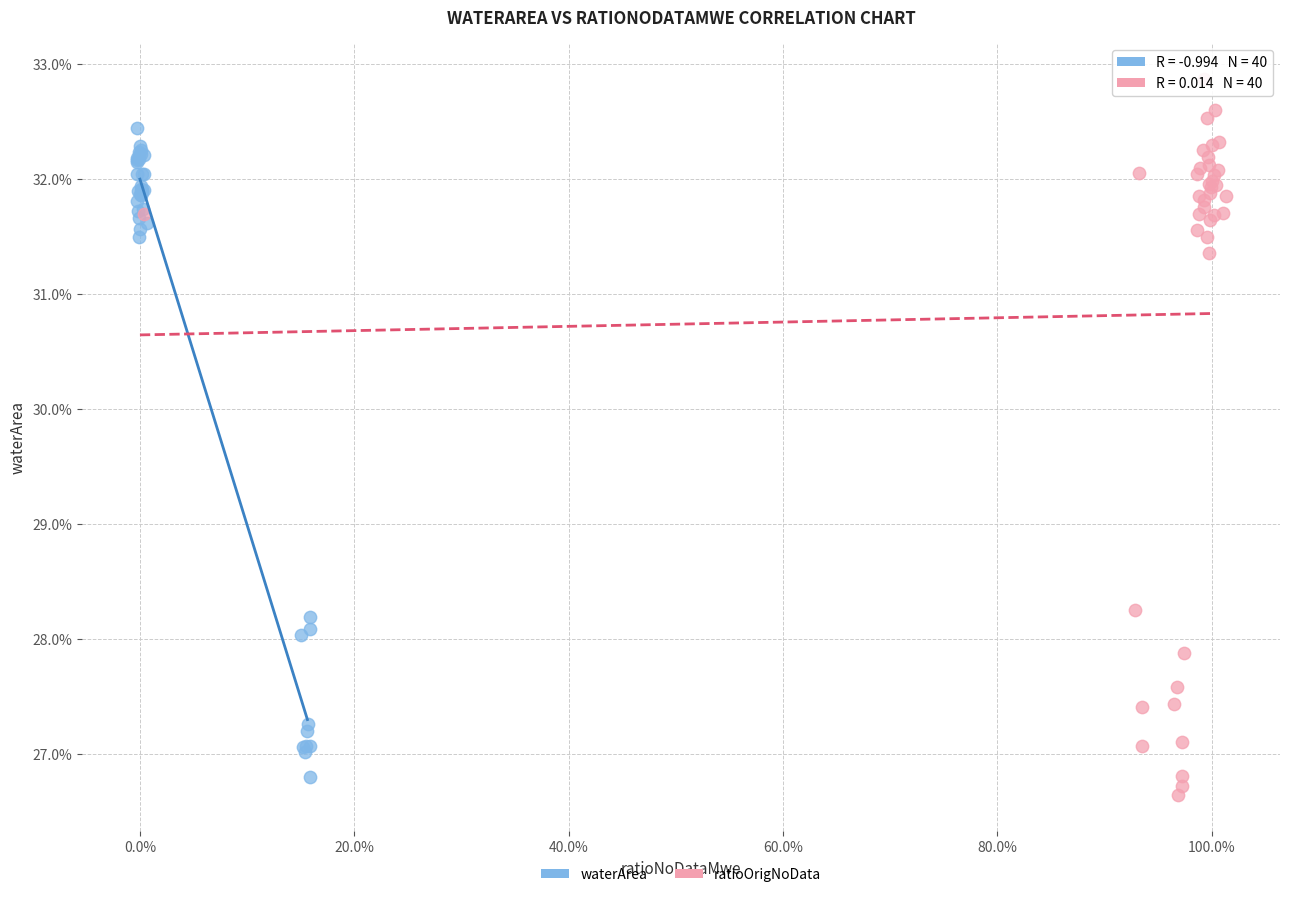

Which series reaches the maximum Y coordinate?

ratioOrigNoData